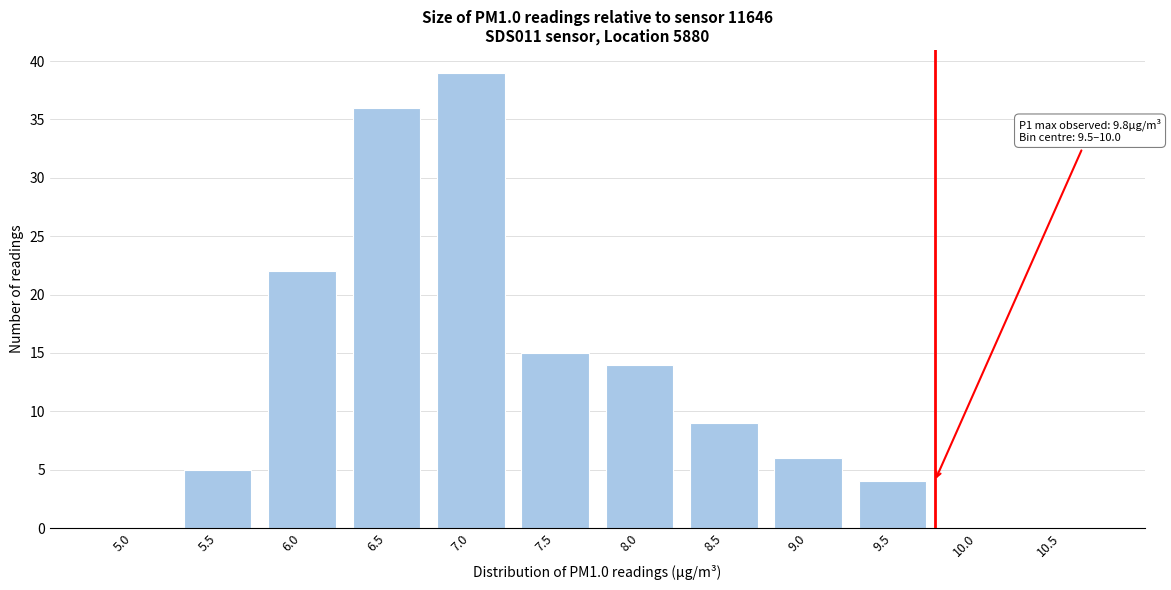

Reading left to right, transcribe all the data shown in this chart.

5.0=0	5.5=5	6.0=22	6.5=36	7.0=39	7.5=15	8.0=14	8.5=9	9.0=6	9.5=4	10.0=0	10.5=0